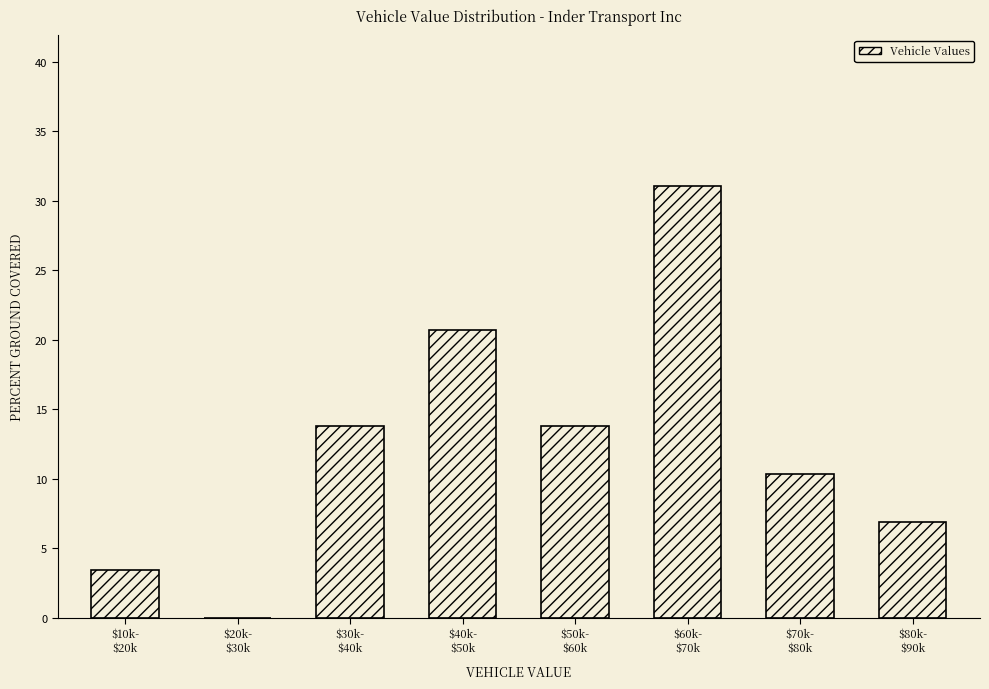

What is the greatest value displayed?

31.0